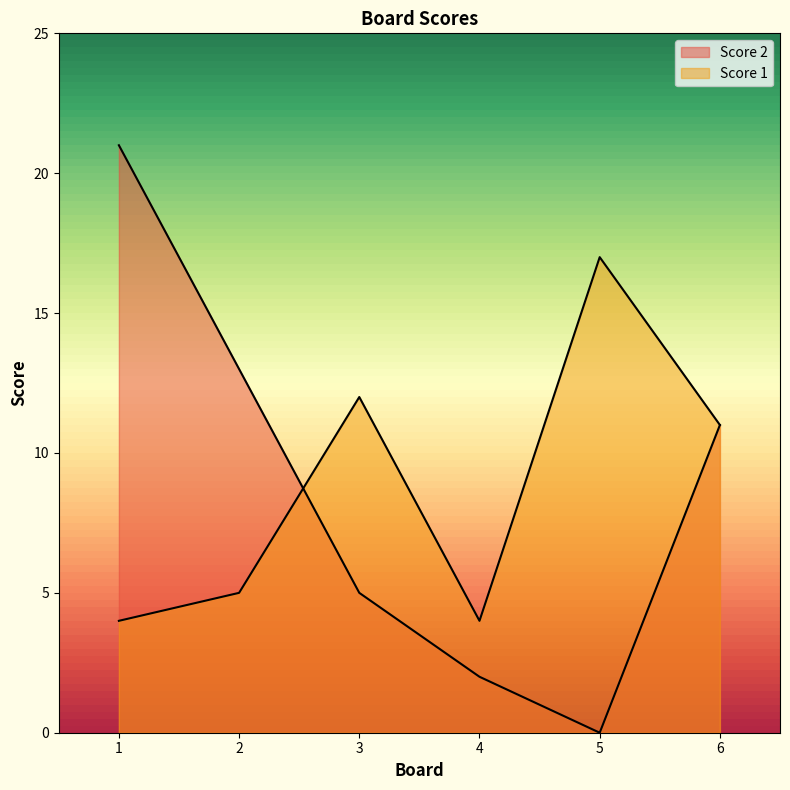

Rank the series by their average value, from lowest to highest.

Score 2, Score 1